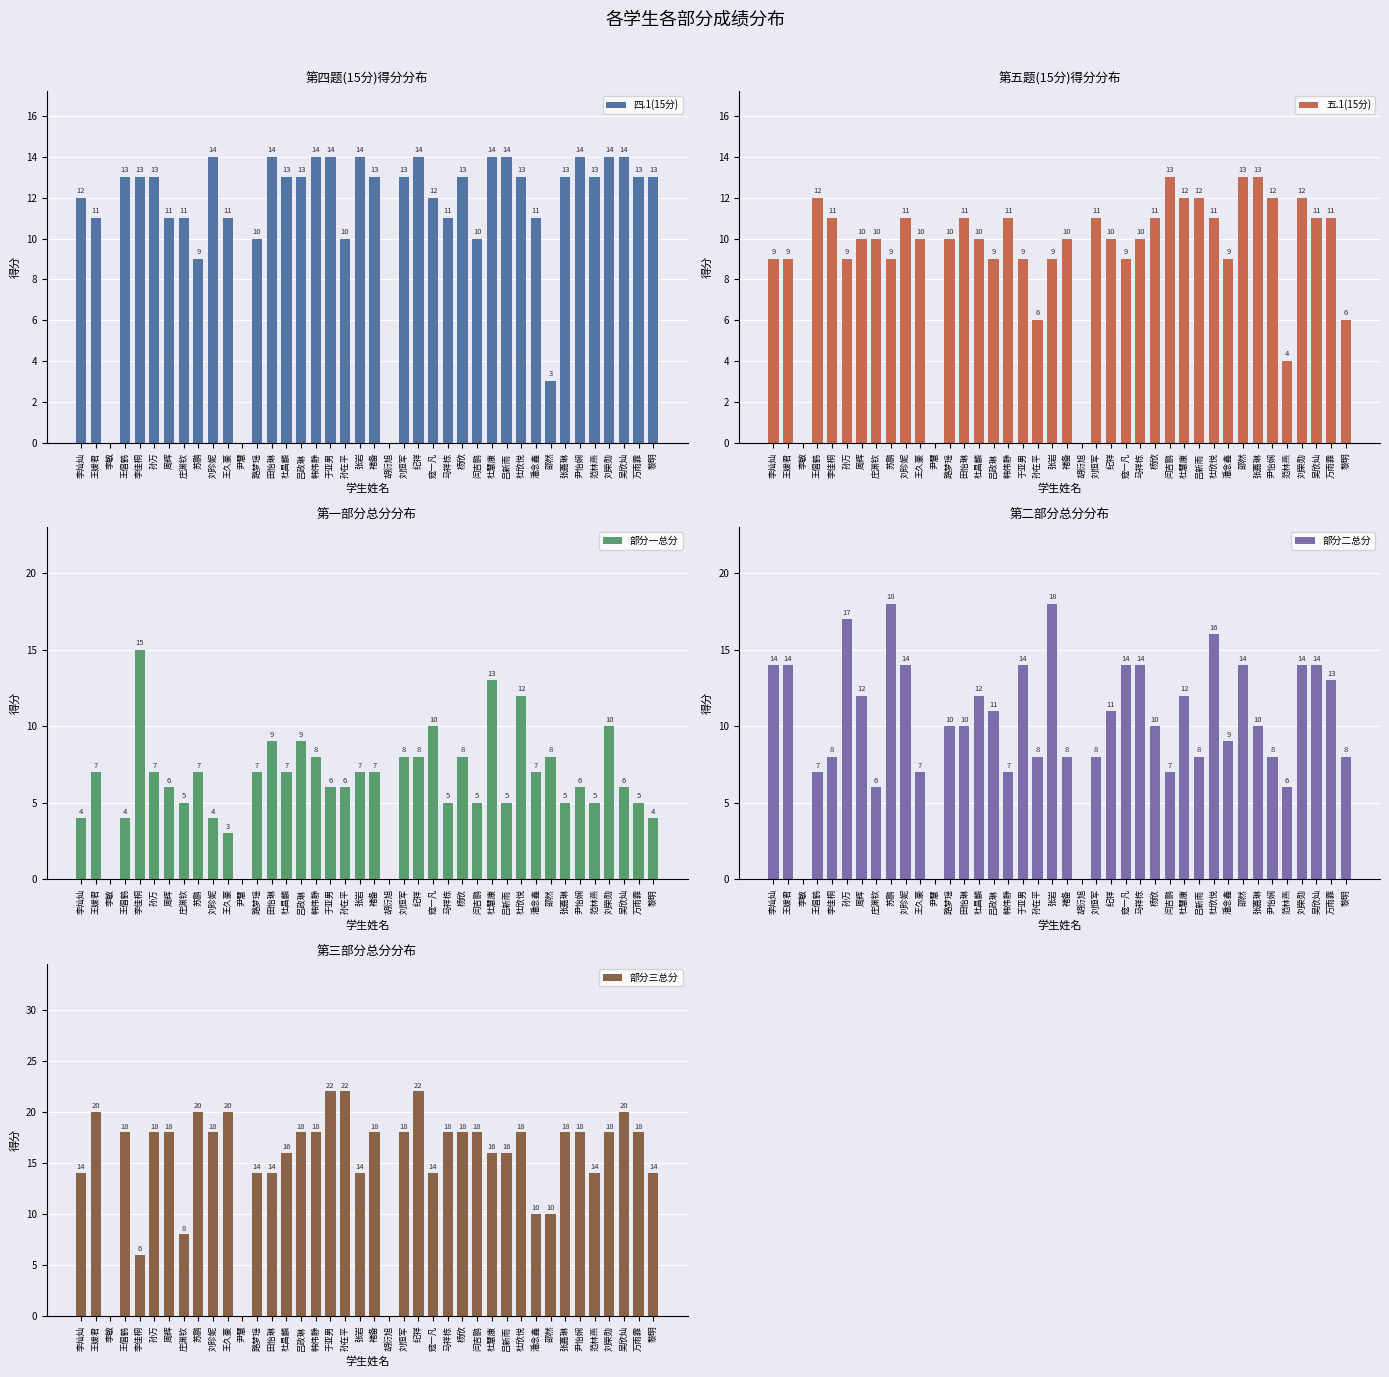

Reading left to right, extract all data points from this chart.

四.1(15分): 李灿灿=12	王媛君=11	李敏=0	王倡鹤=13	李佳桐=13	孙万=13	周辉=11	庄渊钦=11	苏鹏=9	刘珍妮=14	王久豪=11	尹慧=0	路梦瑶=10	田怡琳=14	杜昌麟=13	吕政琳=13	韩伟静=14	于亚男=14	孙在平=10	张岩=14	褚备=13	胡衍旭=0	刘恒军=13	纪祥=14	寇一凡=12	马祥栋=11	杨欣=13	闫吉鹏=10	杜慧康=14	吕新雨=14	杜欣悦=13	潘念鑫=11	邵然=3	张嘉琳=13	尹怡娴=14	范林燕=13	刘荣勋=14	吴欣灿=14	万雨霏=13	黎明=13
五.1(15分): 李灿灿=9	王媛君=9	李敏=0	王倡鹤=12	李佳桐=11	孙万=9	周辉=10	庄渊钦=10	苏鹏=9	刘珍妮=11	王久豪=10	尹慧=0	路梦瑶=10	田怡琳=11	杜昌麟=10	吕政琳=9	韩伟静=11	于亚男=9	孙在平=6	张岩=9	褚备=10	胡衍旭=0	刘恒军=11	纪祥=10	寇一凡=9	马祥栋=10	杨欣=11	闫吉鹏=13	杜慧康=12	吕新雨=12	杜欣悦=11	潘念鑫=9	邵然=13	张嘉琳=13	尹怡娴=12	范林燕=4	刘荣勋=12	吴欣灿=11	万雨霏=11	黎明=6
部分一总分: 李灿灿=4	王媛君=7	李敏=0	王倡鹤=4	李佳桐=15	孙万=7	周辉=6	庄渊钦=5	苏鹏=7	刘珍妮=4	王久豪=3	尹慧=0	路梦瑶=7	田怡琳=9	杜昌麟=7	吕政琳=9	韩伟静=8	于亚男=6	孙在平=6	张岩=7	褚备=7	胡衍旭=0	刘恒军=8	纪祥=8	寇一凡=10	马祥栋=5	杨欣=8	闫吉鹏=5	杜慧康=13	吕新雨=5	杜欣悦=12	潘念鑫=7	邵然=8	张嘉琳=5	尹怡娴=6	范林燕=5	刘荣勋=10	吴欣灿=6	万雨霏=5	黎明=4
部分二总分: 李灿灿=14	王媛君=14	李敏=0	王倡鹤=7	李佳桐=8	孙万=17	周辉=12	庄渊钦=6	苏鹏=18	刘珍妮=14	王久豪=7	尹慧=0	路梦瑶=10	田怡琳=10	杜昌麟=12	吕政琳=11	韩伟静=7	于亚男=14	孙在平=8	张岩=18	褚备=8	胡衍旭=0	刘恒军=8	纪祥=11	寇一凡=14	马祥栋=14	杨欣=10	闫吉鹏=7	杜慧康=12	吕新雨=8	杜欣悦=16	潘念鑫=9	邵然=14	张嘉琳=10	尹怡娴=8	范林燕=6	刘荣勋=14	吴欣灿=14	万雨霏=13	黎明=8
部分三总分: 李灿灿=14	王媛君=20	李敏=0	王倡鹤=18	李佳桐=6	孙万=18	周辉=18	庄渊钦=8	苏鹏=20	刘珍妮=18	王久豪=20	尹慧=0	路梦瑶=14	田怡琳=14	杜昌麟=16	吕政琳=18	韩伟静=18	于亚男=22	孙在平=22	张岩=14	褚备=18	胡衍旭=0	刘恒军=18	纪祥=22	寇一凡=14	马祥栋=18	杨欣=18	闫吉鹏=18	杜慧康=16	吕新雨=16	杜欣悦=18	潘念鑫=10	邵然=10	张嘉琳=18	尹怡娴=18	范林燕=14	刘荣勋=18	吴欣灿=20	万雨霏=18	黎明=14